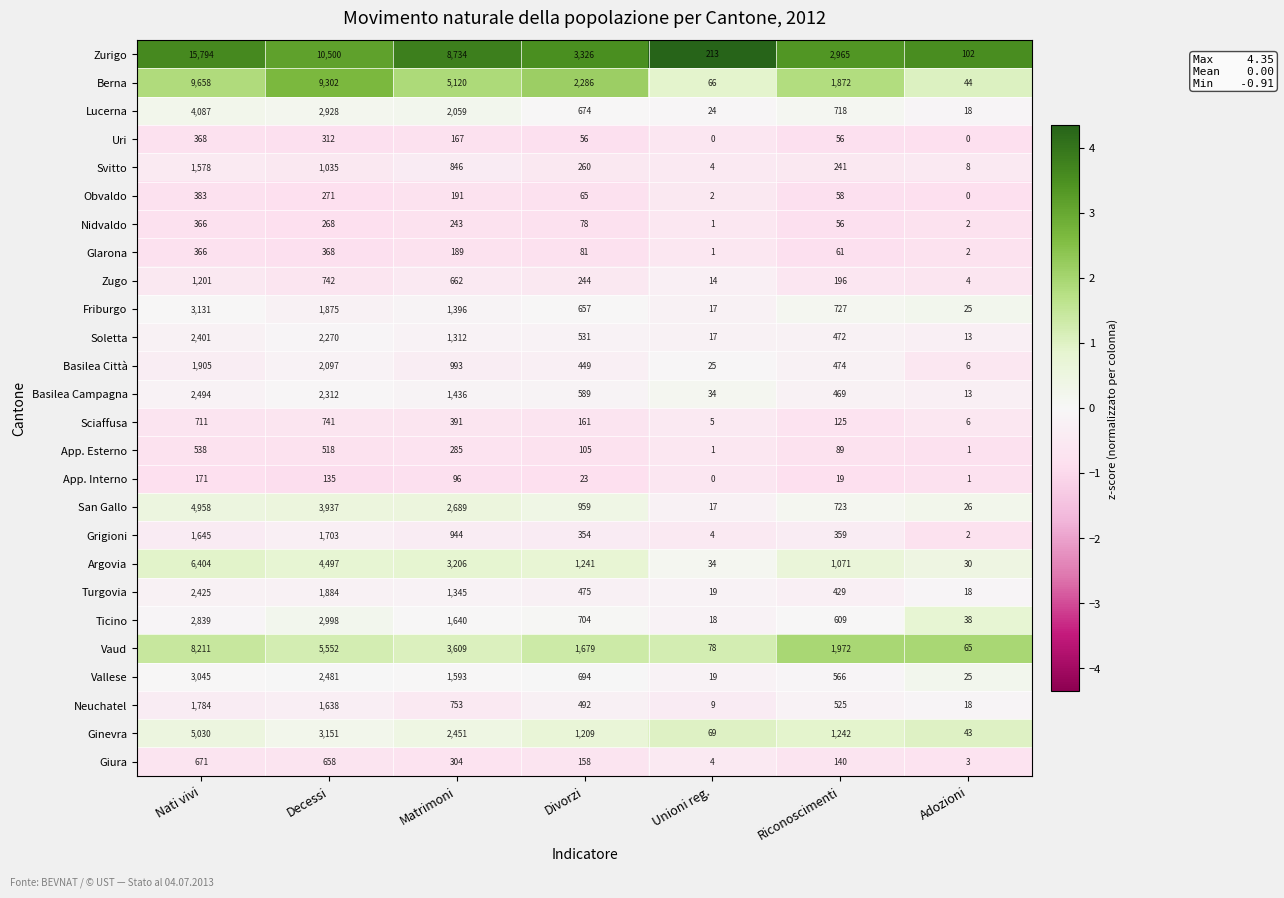

What is the approximate value of Nidvaldo at Divorzi, to the nearest 10?

80